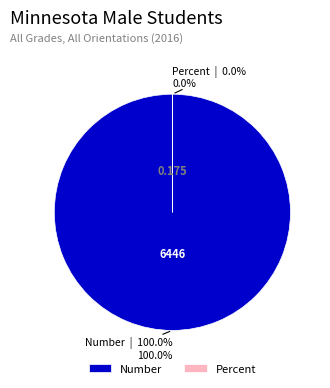

To the nearest percent, what is the average slice percentage?

50%